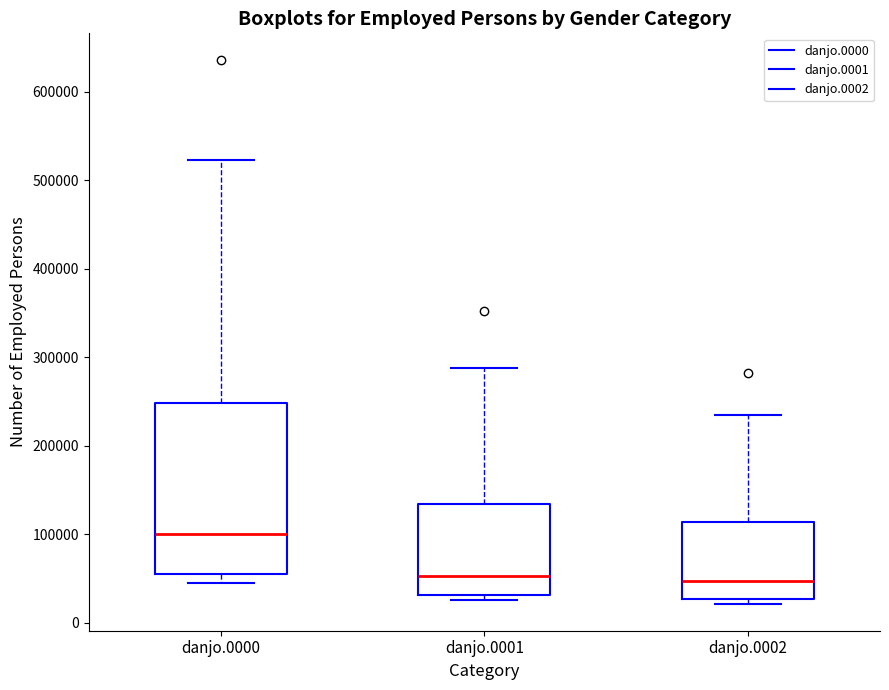

Where does the median line of the box for danjo.0001 sit on the y-axis? The values are not printed on the chart, so give them approximately, as read against the axis.

50000